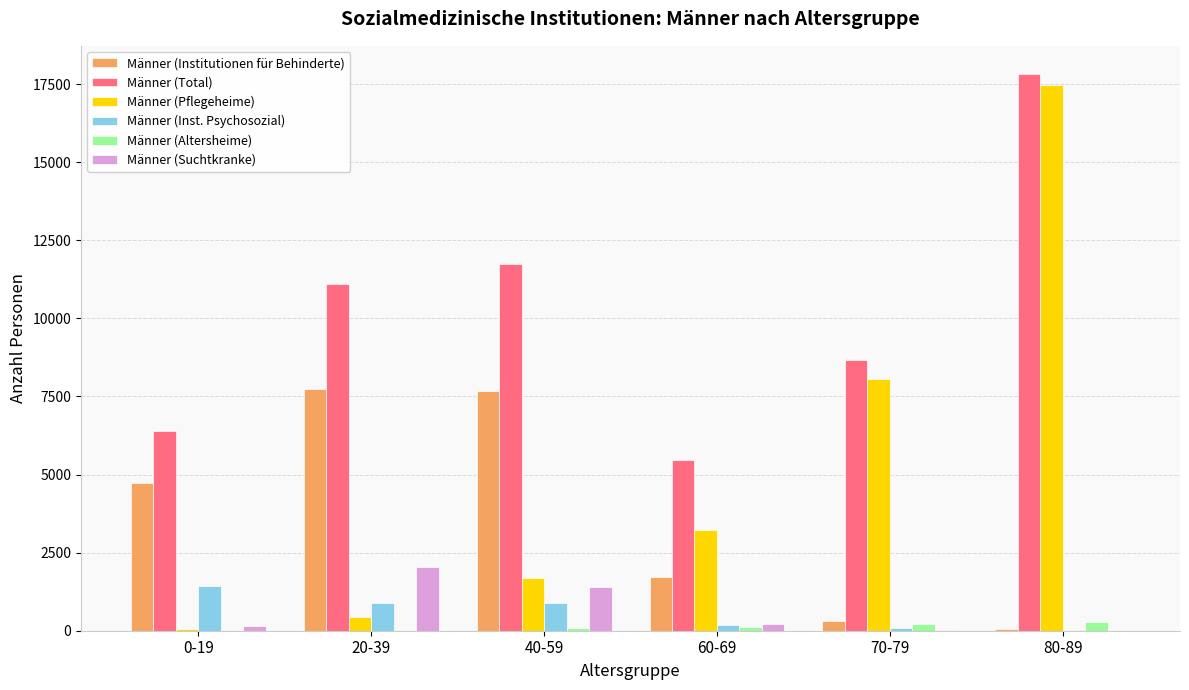

Are the bars horizontal?

No